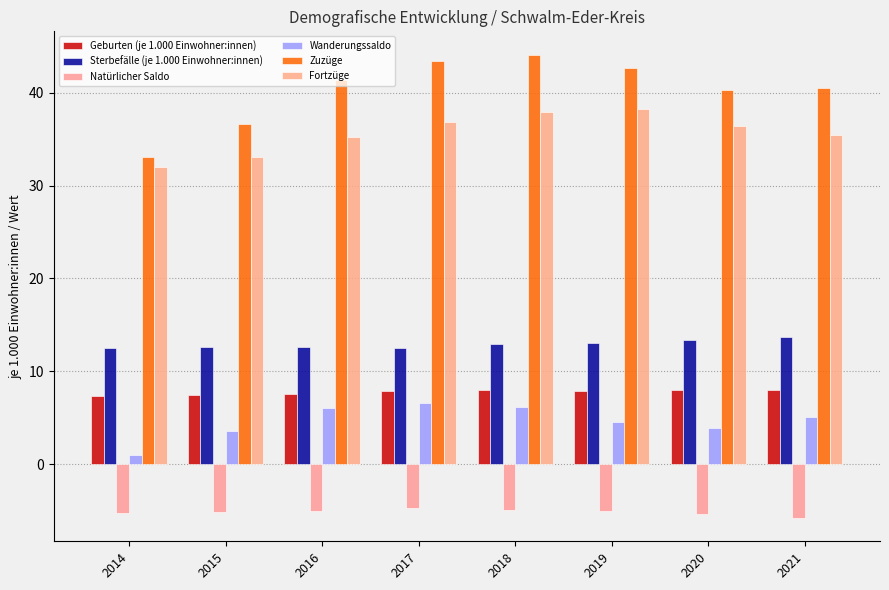

Count the number of data series in this chart.

6